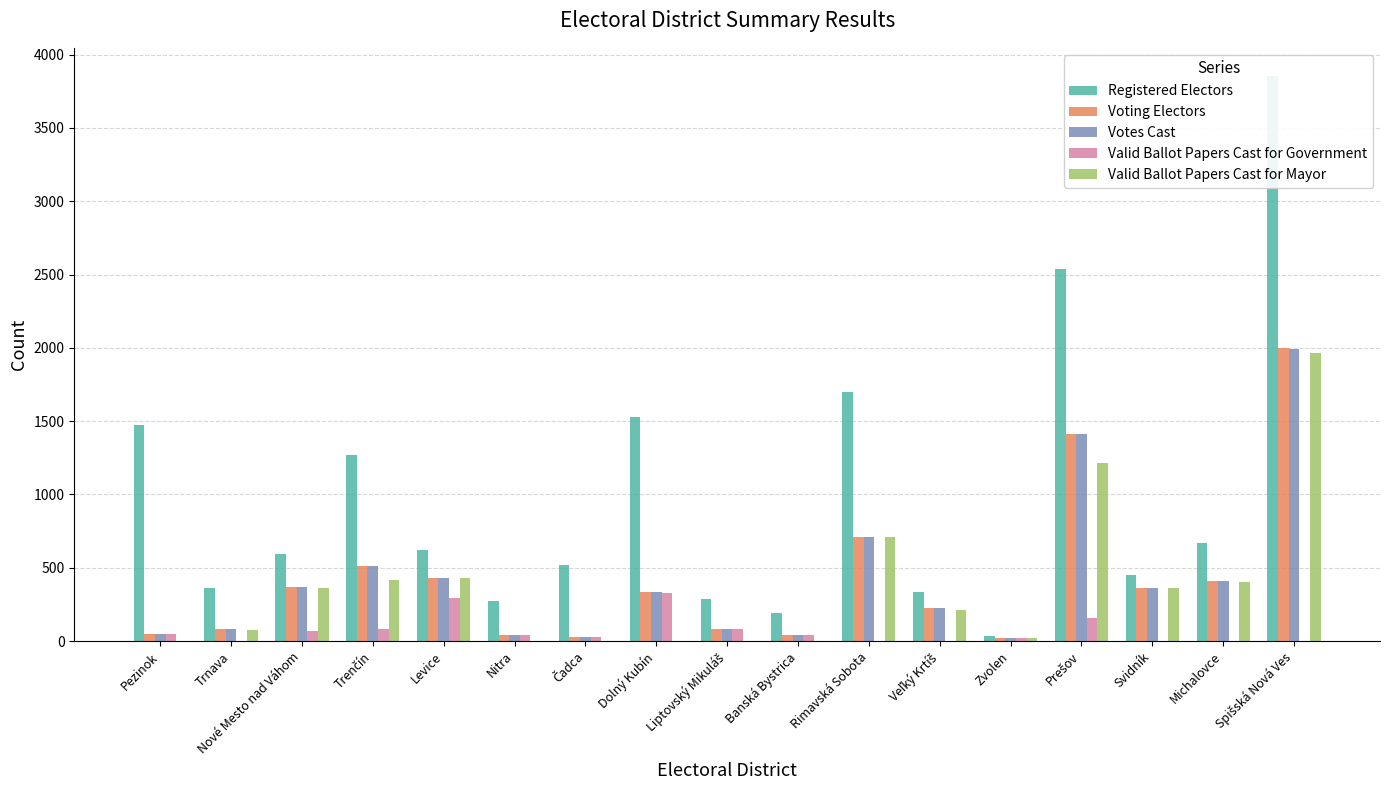

What is the maximum value shown in the chart?

3854